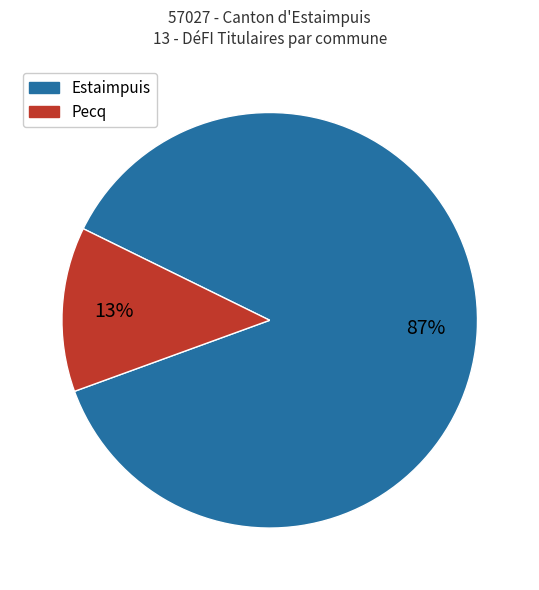

Does any single category account for the majority?

Yes